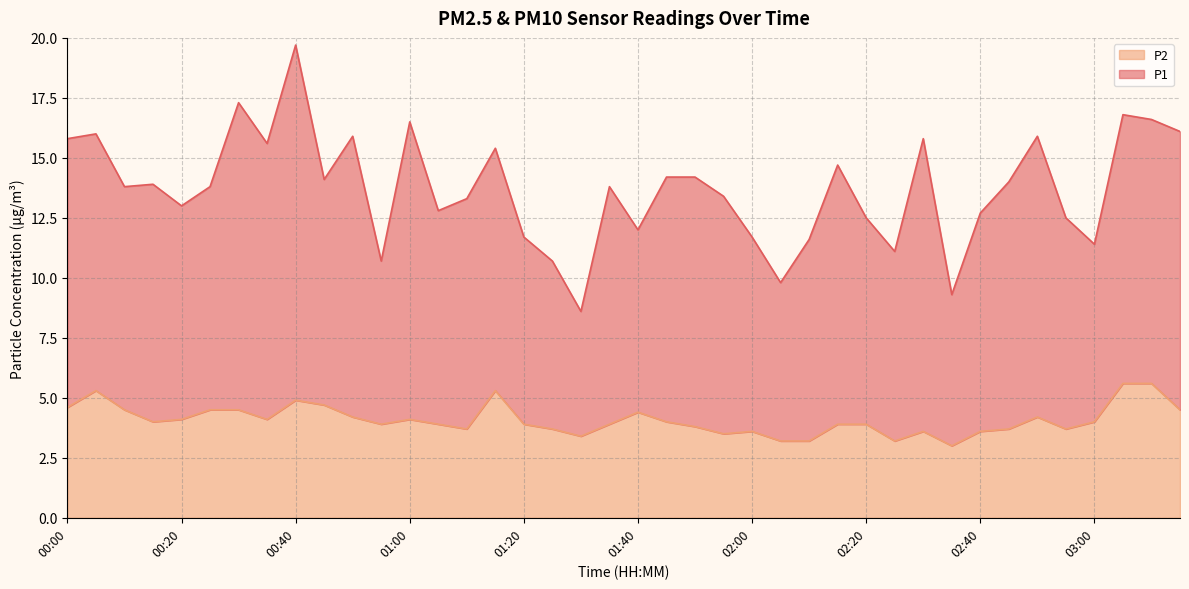

The chart shows a value of 3.6 at 02:40. True or false?

True